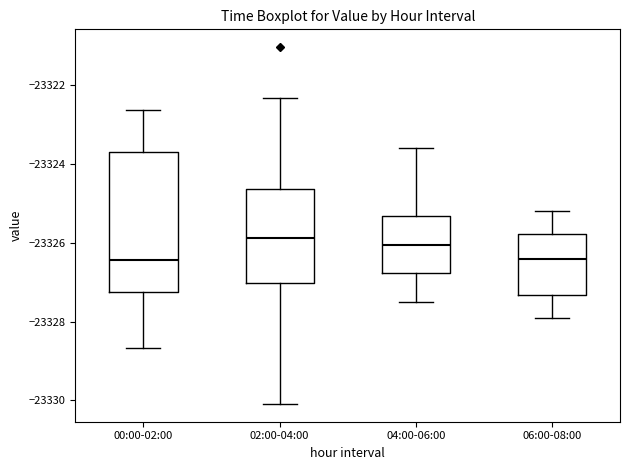

Comparing the boxes themselves (not the whiskers), which one is the tallest?

00:00-02:00